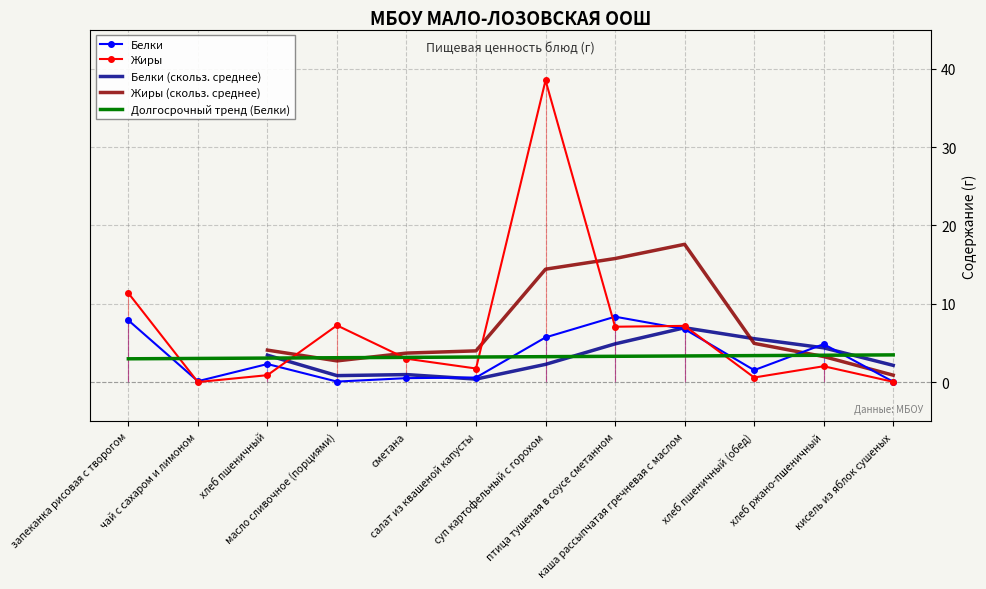

Is it true that Жиры equals 7.1 at птица тушеная в соусе сметанном?

True